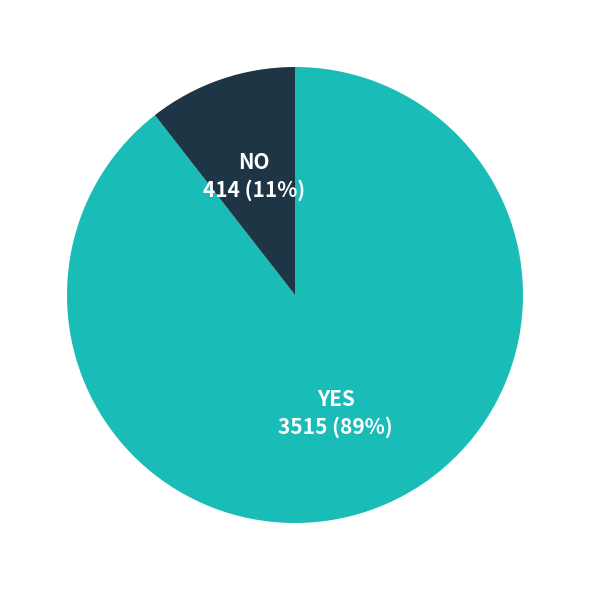

Combined, do YES and NO account for over 50%?

Yes